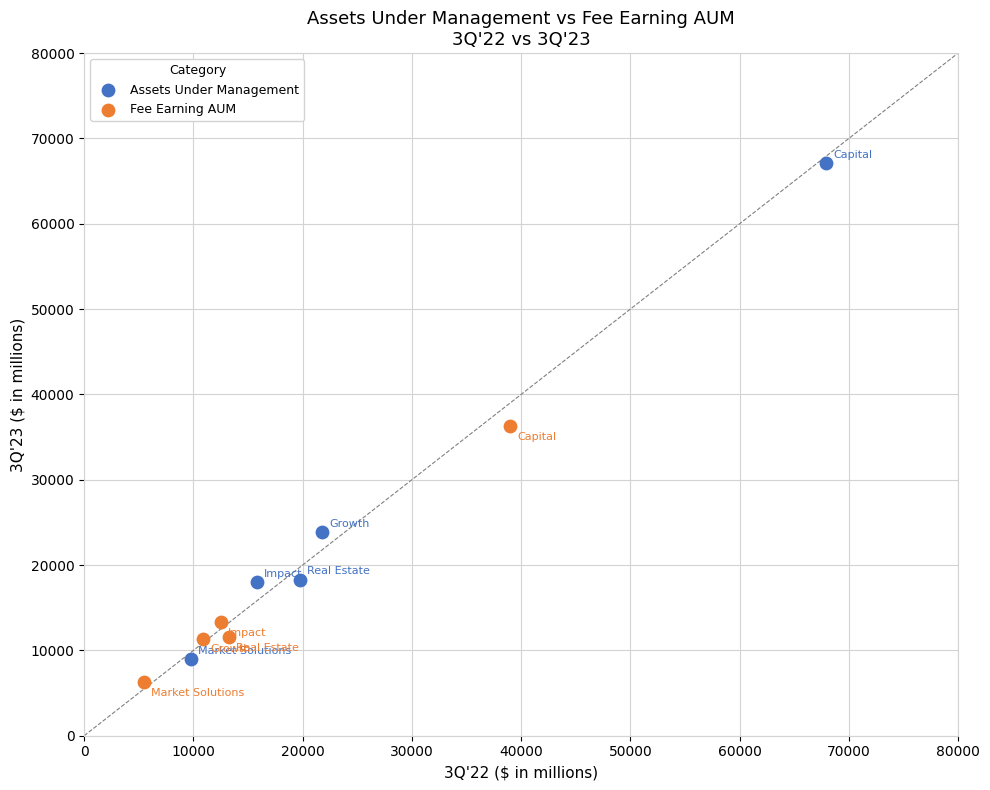

Which series has the largest Y range (max minus min)?

Assets Under Management